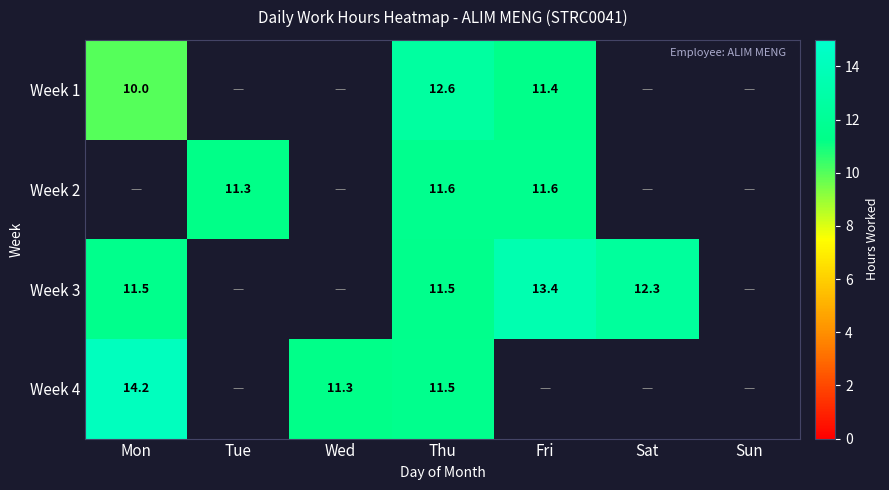

Read the Week 2 value at Thu.

11.6